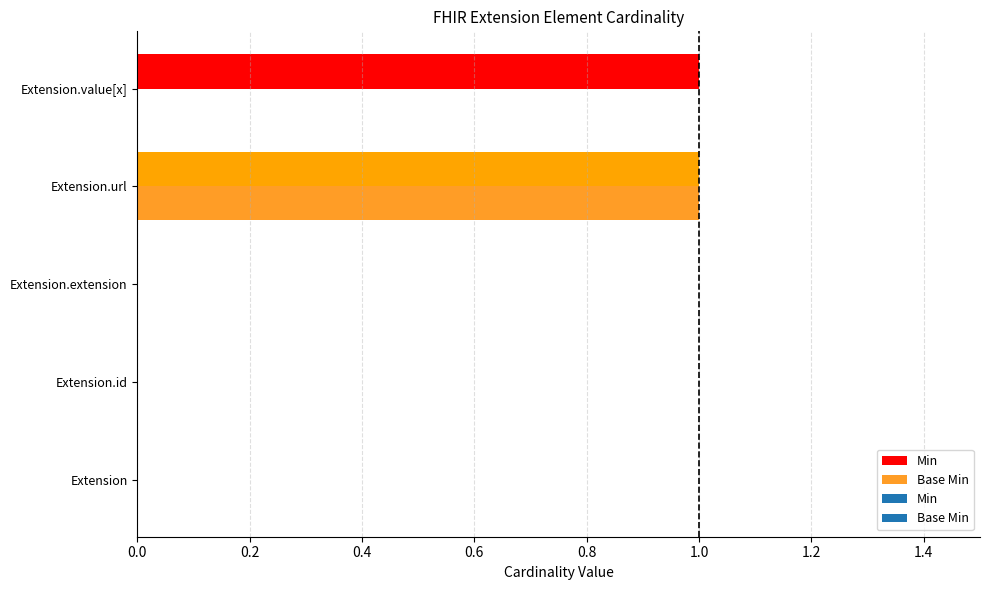

Is the value of Base Min at Extension.id greater than the value of Min at Extension.value[x]?

No